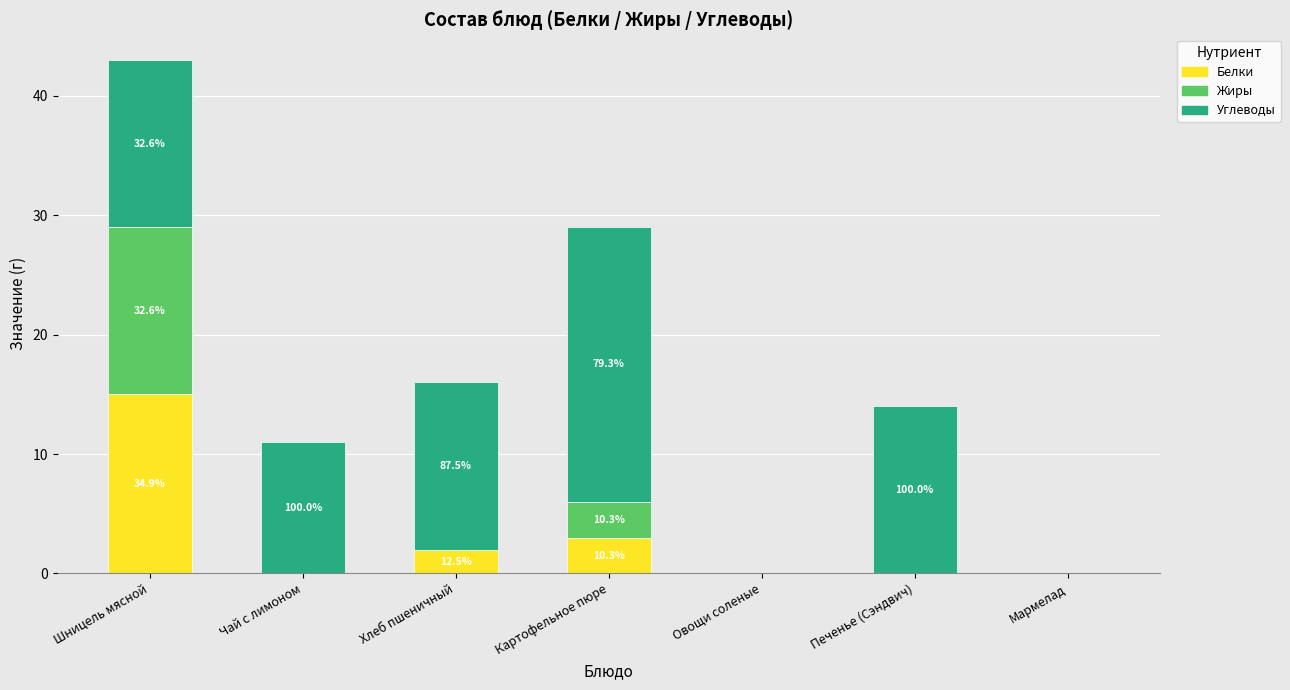

The value of Белки at Шницель мясной is 15. True or false?

True